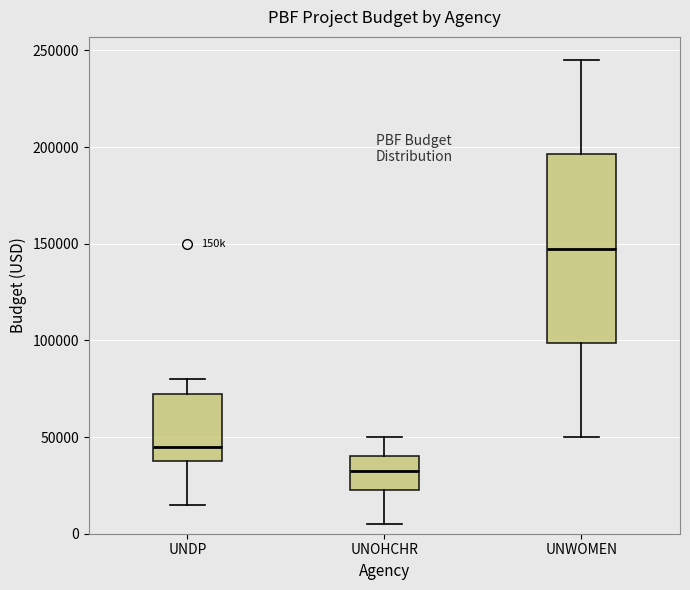

Reading left to right, transcribe this box plot: for each box, give where its median line is, the range the box spans, and where its two whiskers end, as read against the y-axis. The values are not printed on the chart, so give them approximately, as read against the axis.

UNDP: median 45000, box 40000 to 75000, whiskers 15000 to 80000
UNOHCHR: median 35000, box 25000 to 40000, whiskers 5000 to 50000
UNWOMEN: median 150000, box 100000 to 195000, whiskers 50000 to 245000